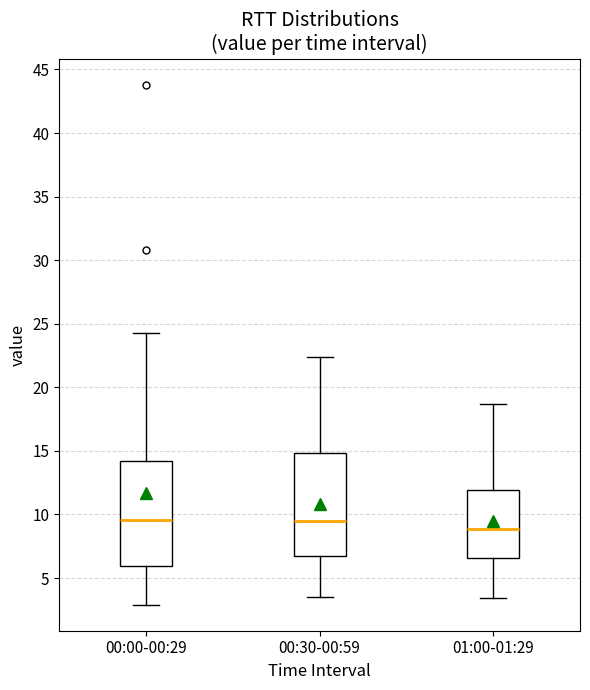

Reading left to right, transcribe this box plot: for each box, give where its median line is, the range the box spans, and where its two whiskers end, as read against the y-axis. The values are not printed on the chart, so give them approximately, as read against the axis.

00:00-00:29: median 9.5, box 6.0 to 14.0, whiskers 3.0 to 24.5
00:30-00:59: median 9.5, box 7.0 to 15.0, whiskers 3.5 to 22.5
01:00-01:29: median 9.0, box 6.5 to 12.0, whiskers 3.5 to 18.5